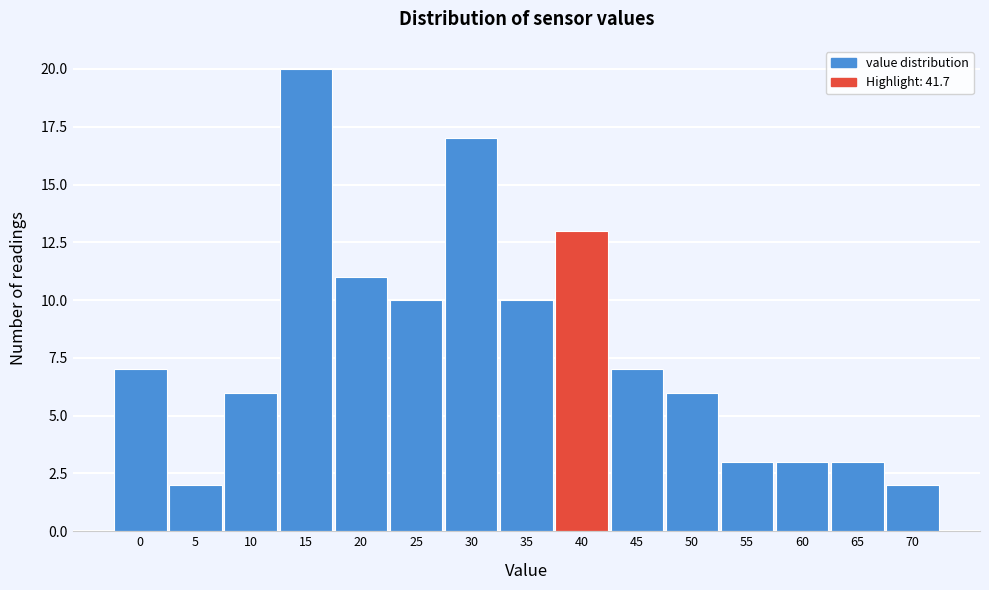

Reading right to left, what are all the values shown in this chart?

2	3	3	3	6	7	13	10	17	10	11	20	6	2	7